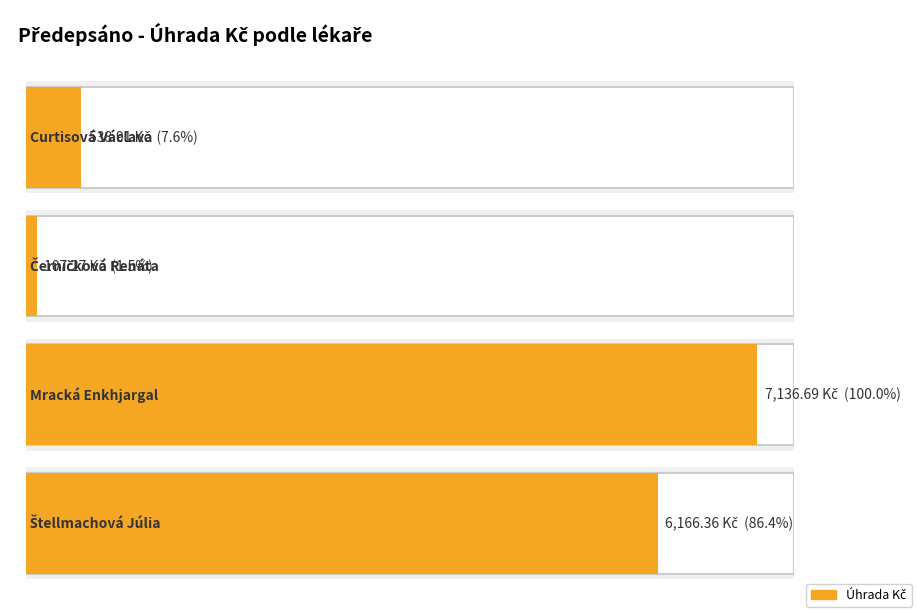

What is the sum of all values?

13949.2